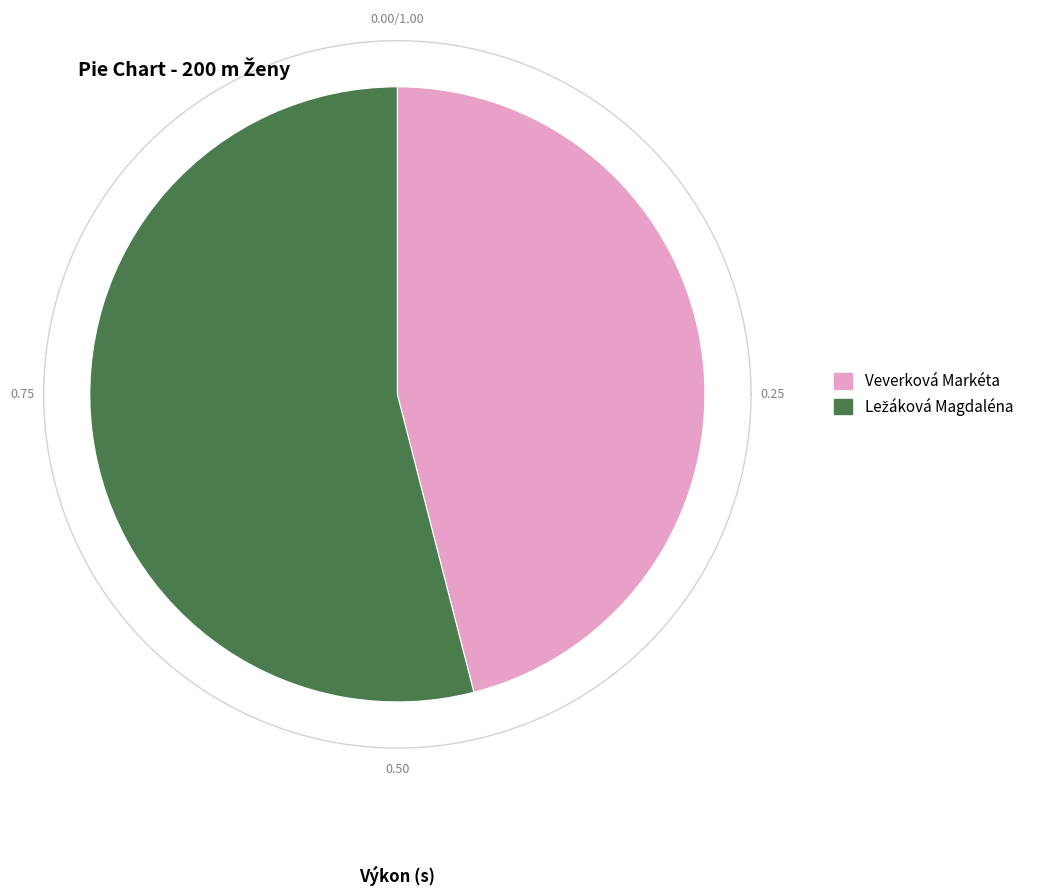

What is the ratio of the value at Ležáková Magdaléna to the value at Veverková Markéta?

1.2